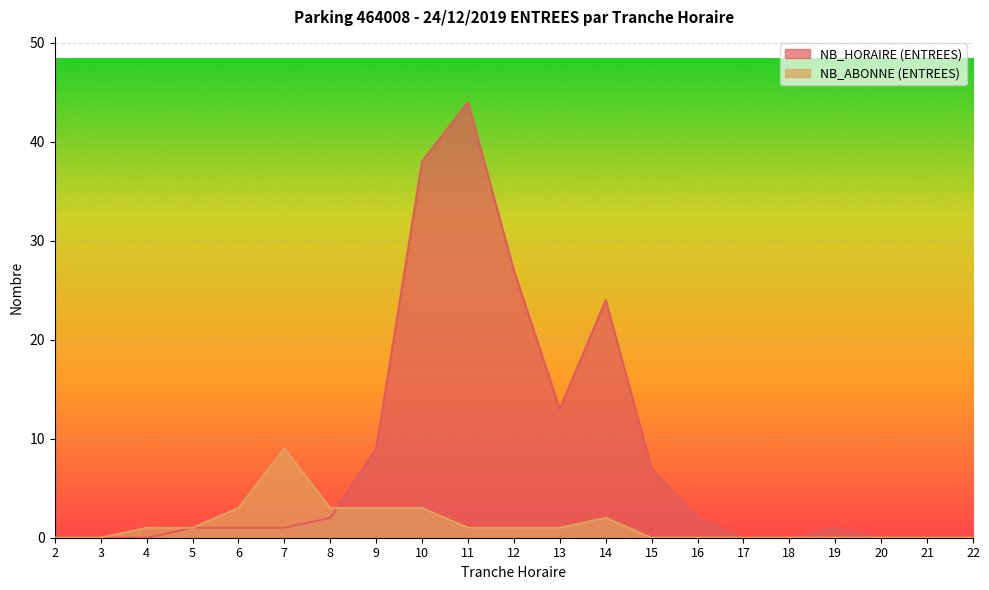

What is the difference between the maximum and minimum values in the NB_HORAIRE (ENTREES) series?

44